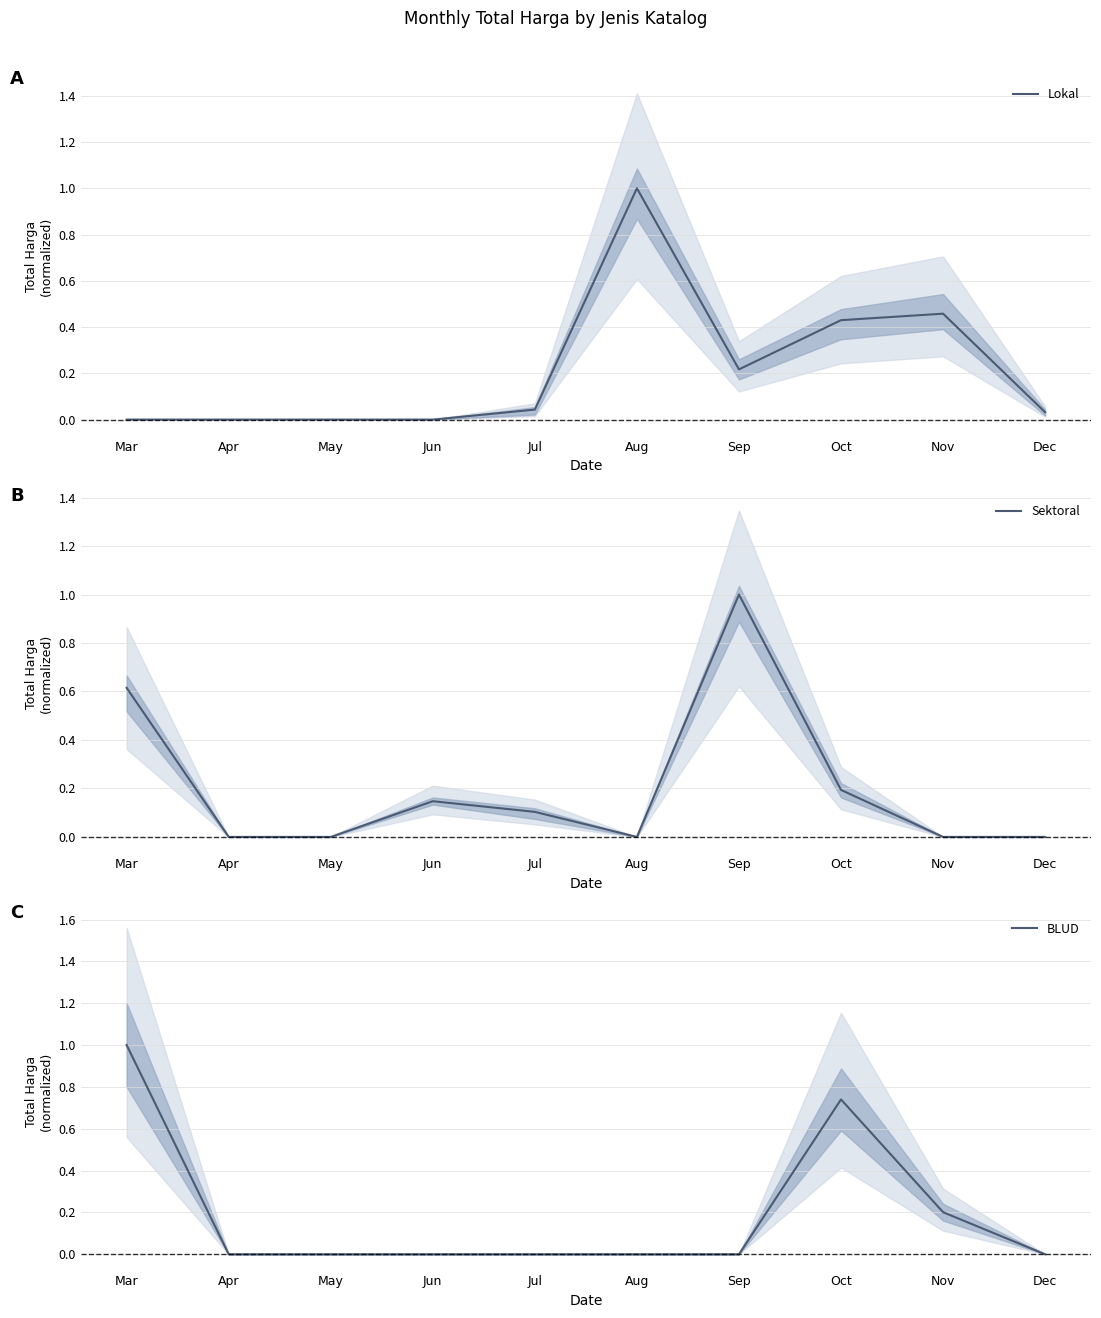

How many lines are shown in the chart?

3